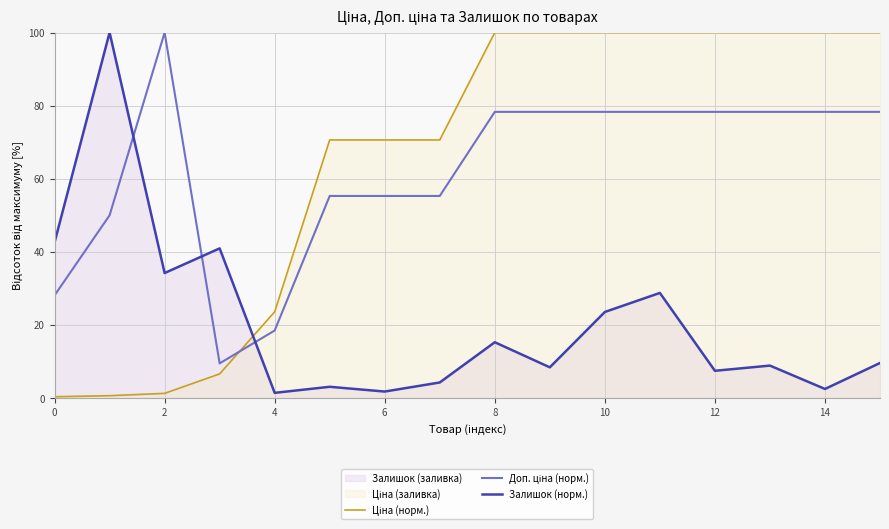

True or false: Ціна (норм.) has more than 1 points higher than both neighbors.

False